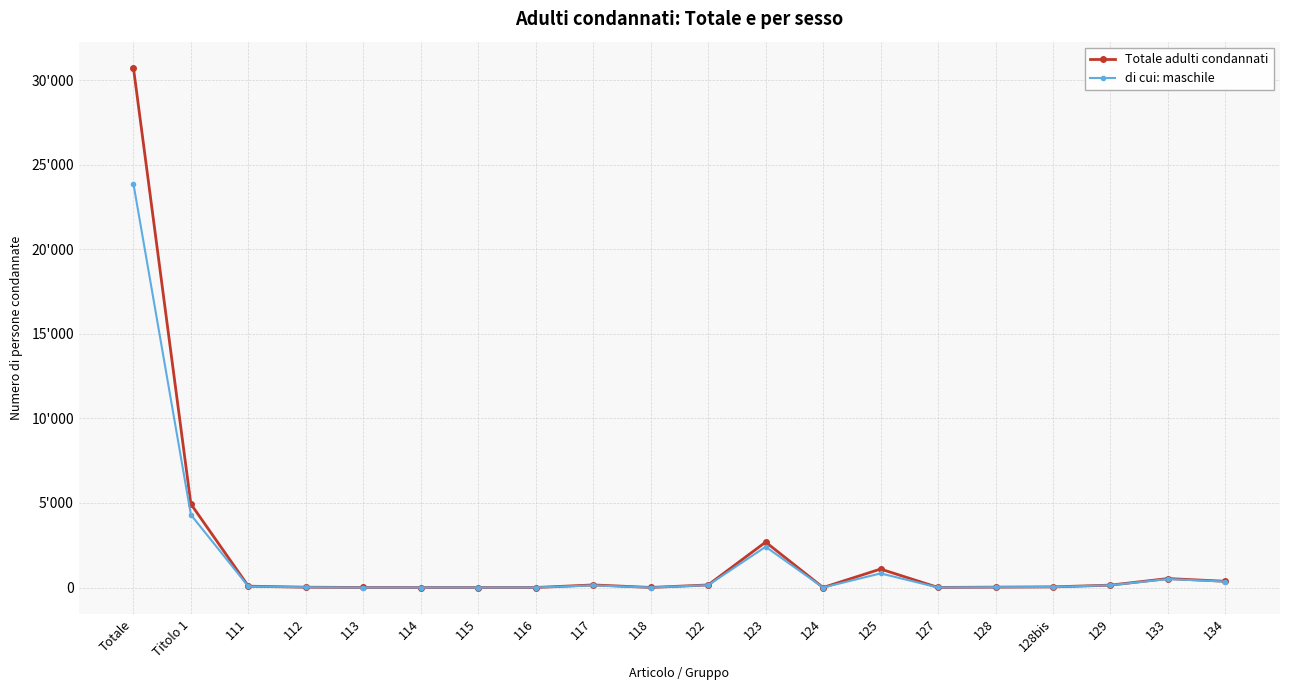

True or false: Totale adulti condannati and di cui: maschile intersect in this chart.

False